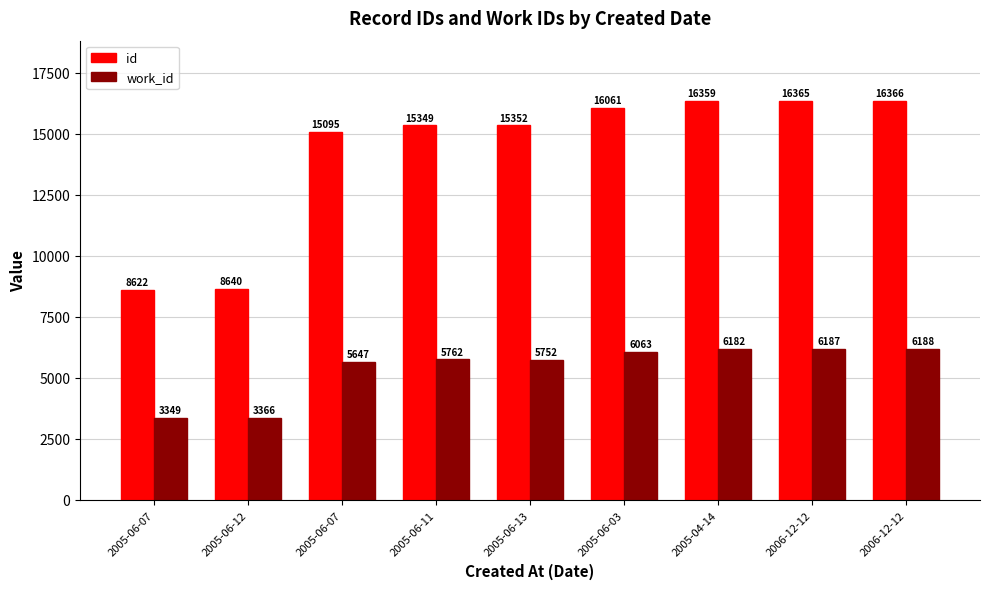

Count the number of data series in this chart.

2